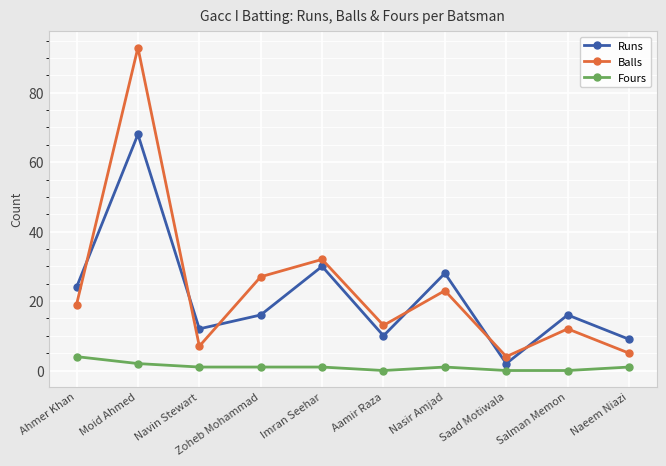

What is the minimum value for Balls?

4